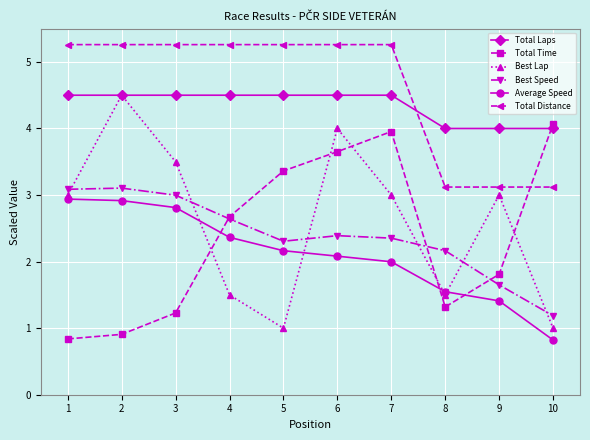

Which series has the largest total across all categories?

Total Distance